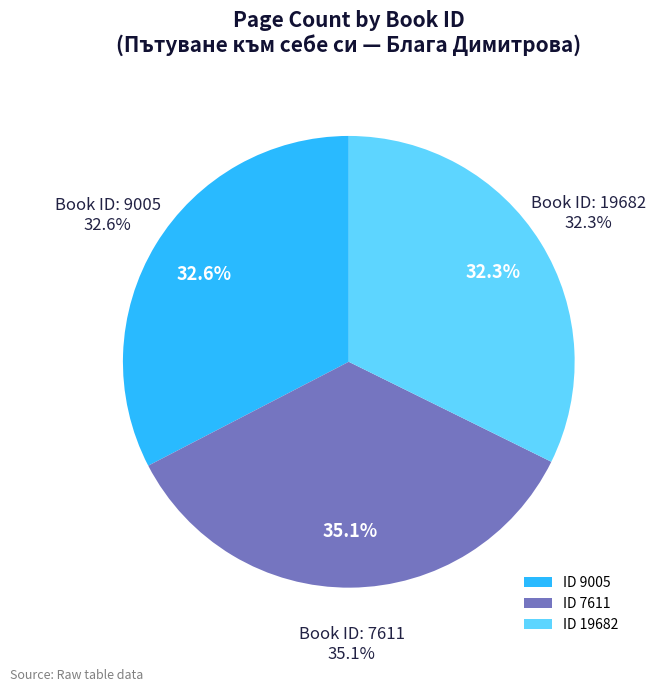

What is the total percentage of 19682 and 7611?

67.4%